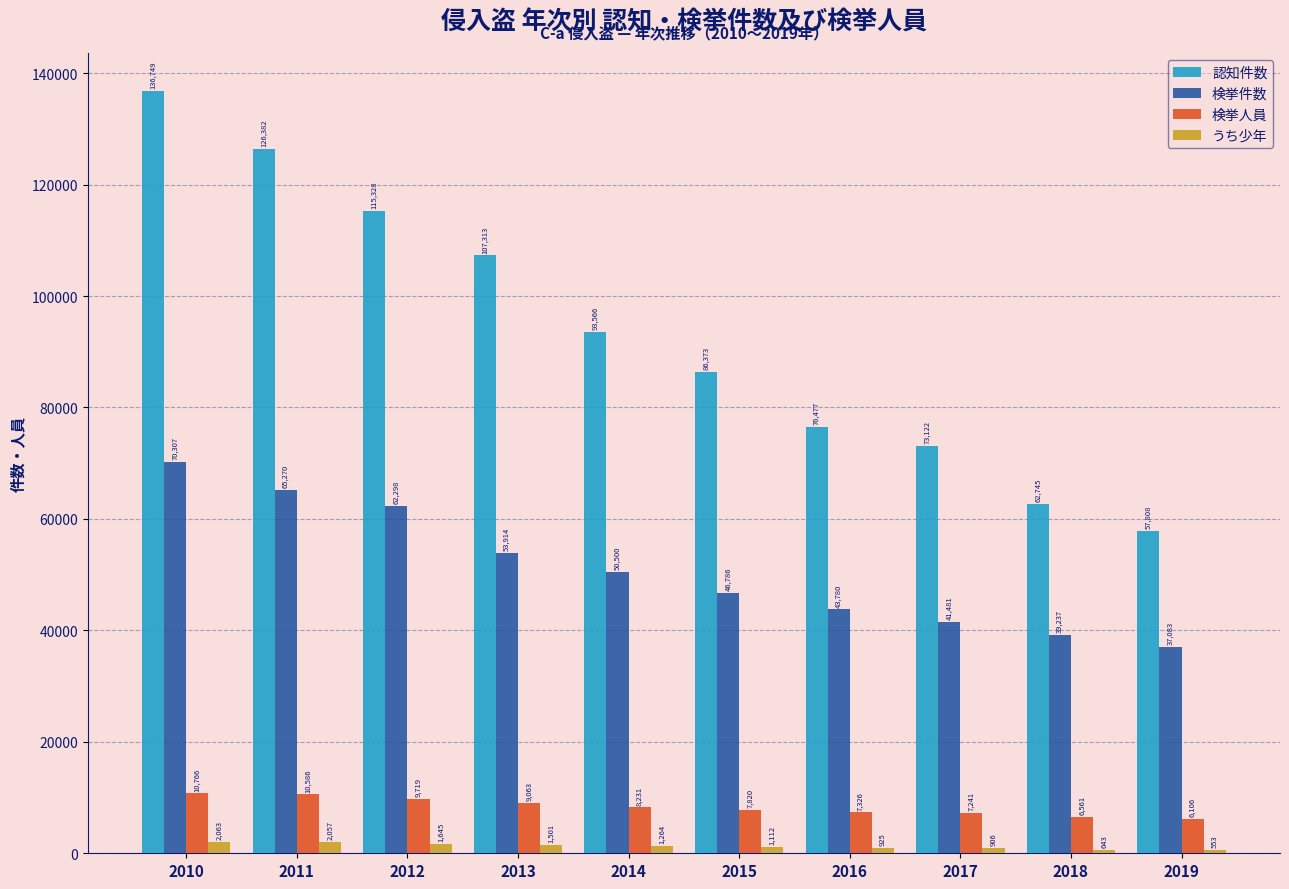

How many groups of bars are there?

10